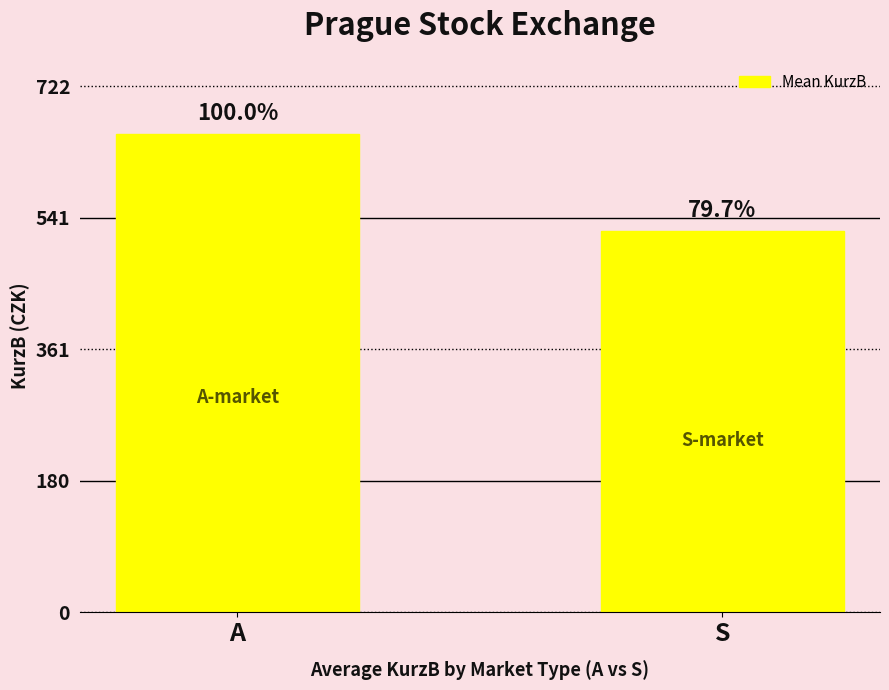

Are the bars horizontal?

No